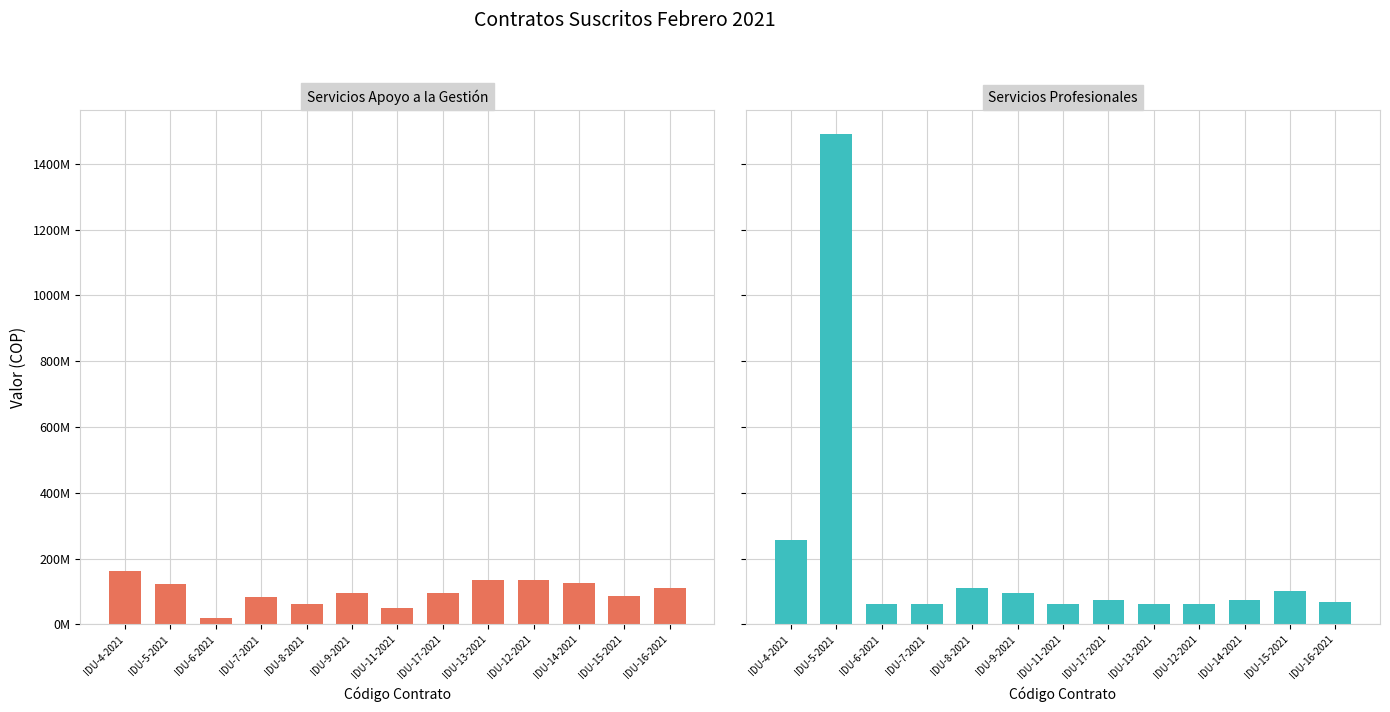

What are all the series names shown in the legend?

Servicios Apoyo a la Gestion, Servicios Profesionales